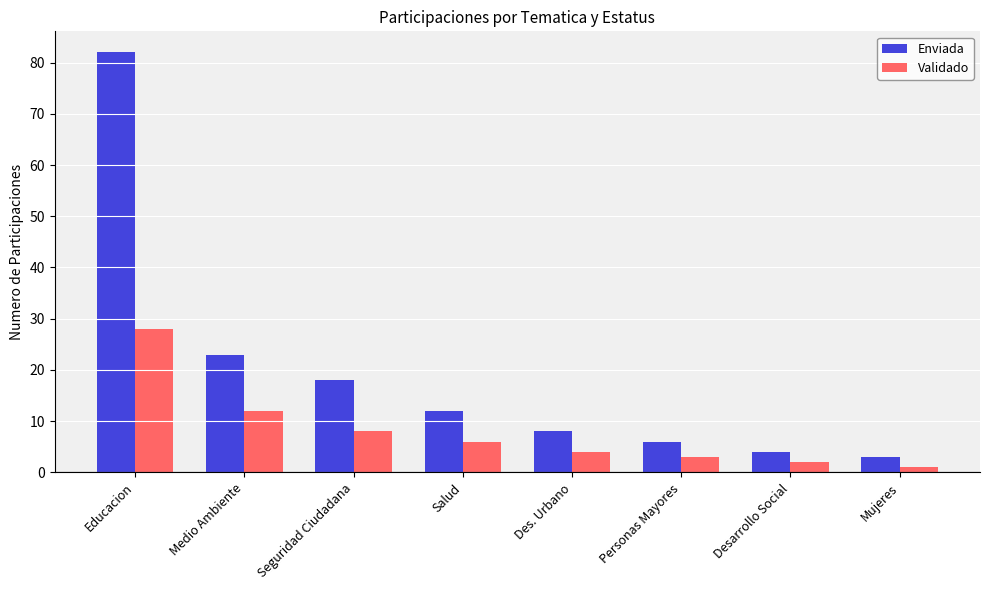

How many bars are there in each group?

2